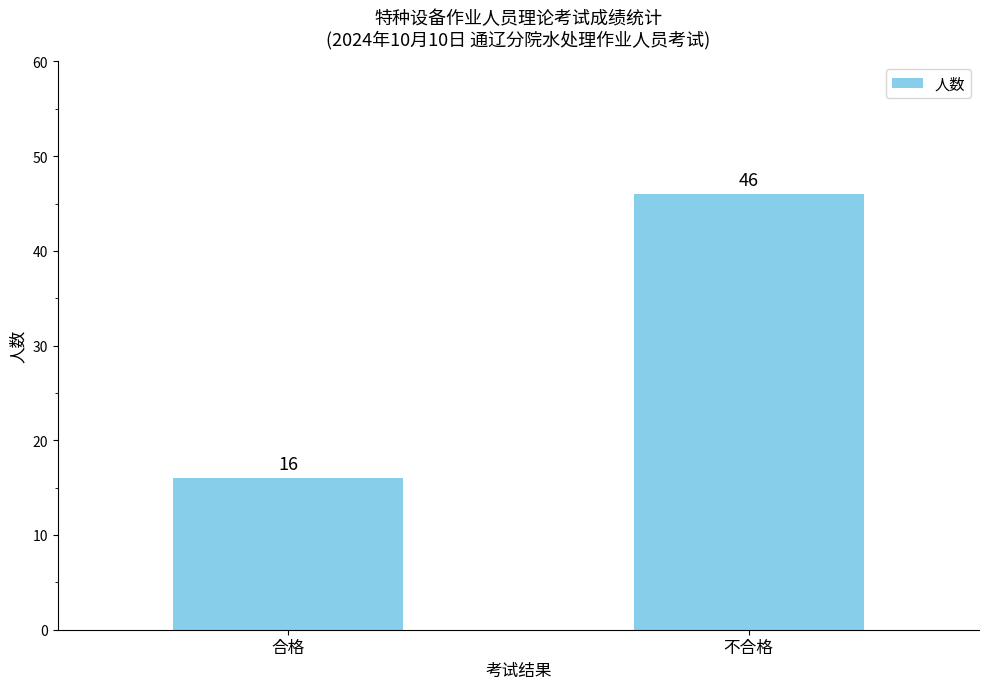

What position from the right is 不合格?

1